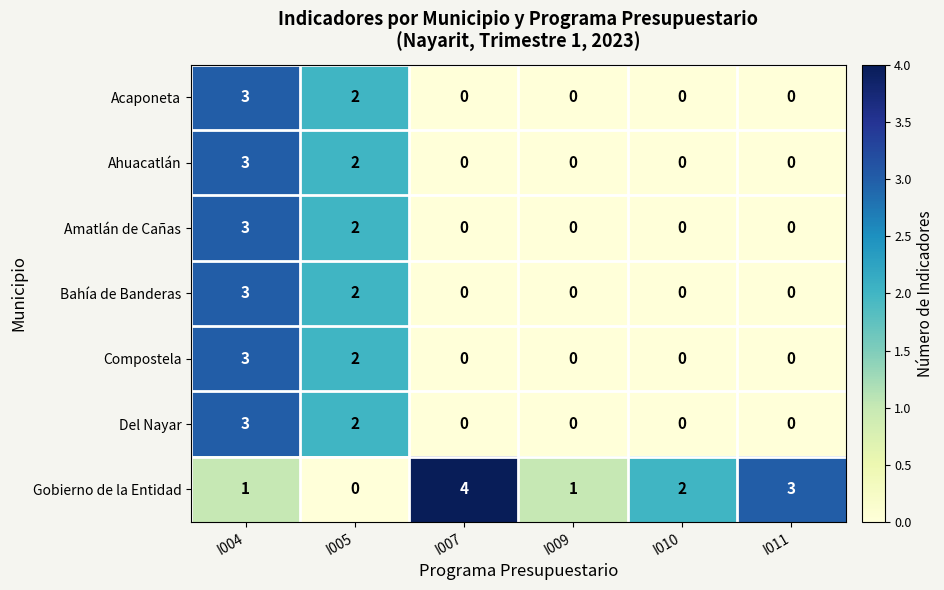

What value does the Ahuacatlán series have at I004?

3